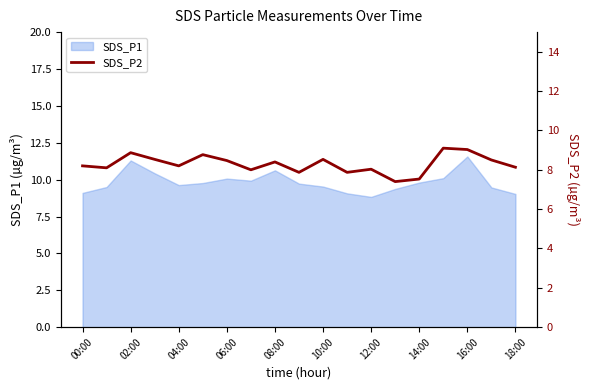

At which label does the data first exceed 8?

00:00